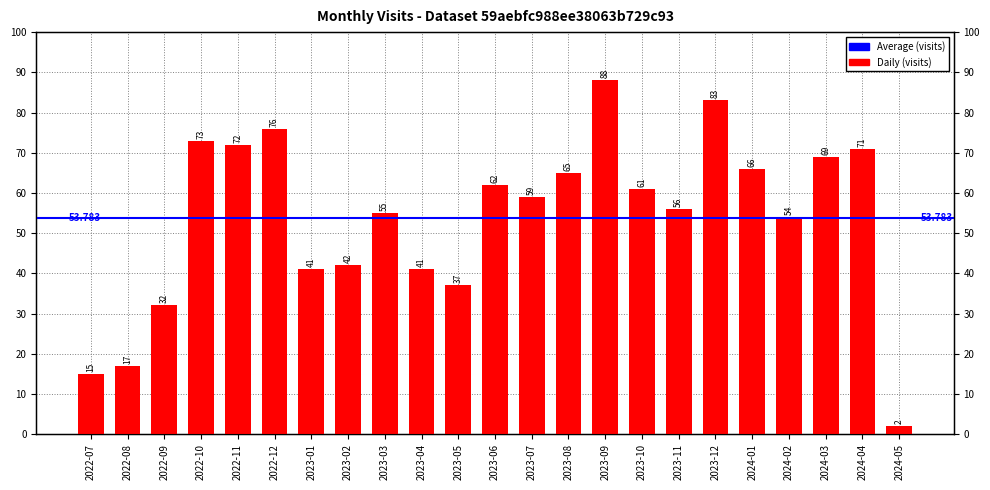

True or false: the data shows 66 at 2024-01.

True